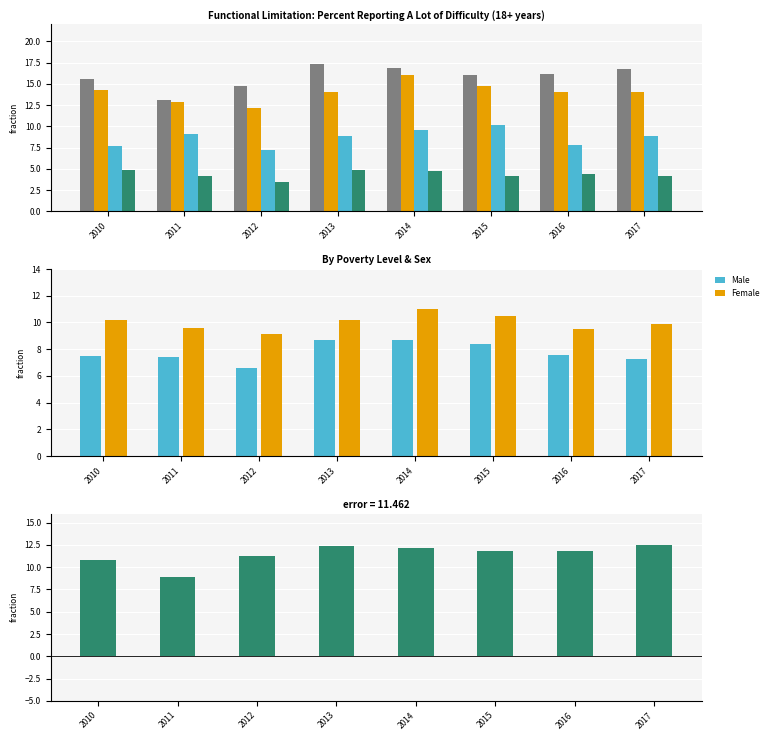

What is the sum of all Female values?

80.0